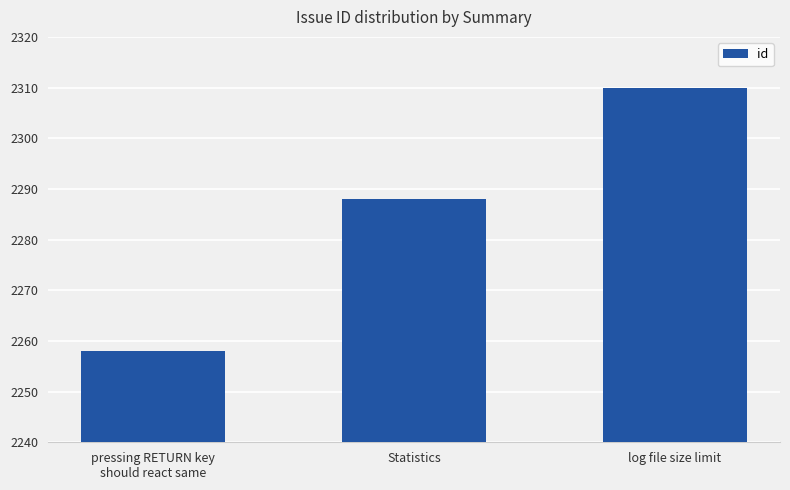

Rank the categories by value from highest to lowest.

log file size limit, Statistics, pressing RETURN key
should react same